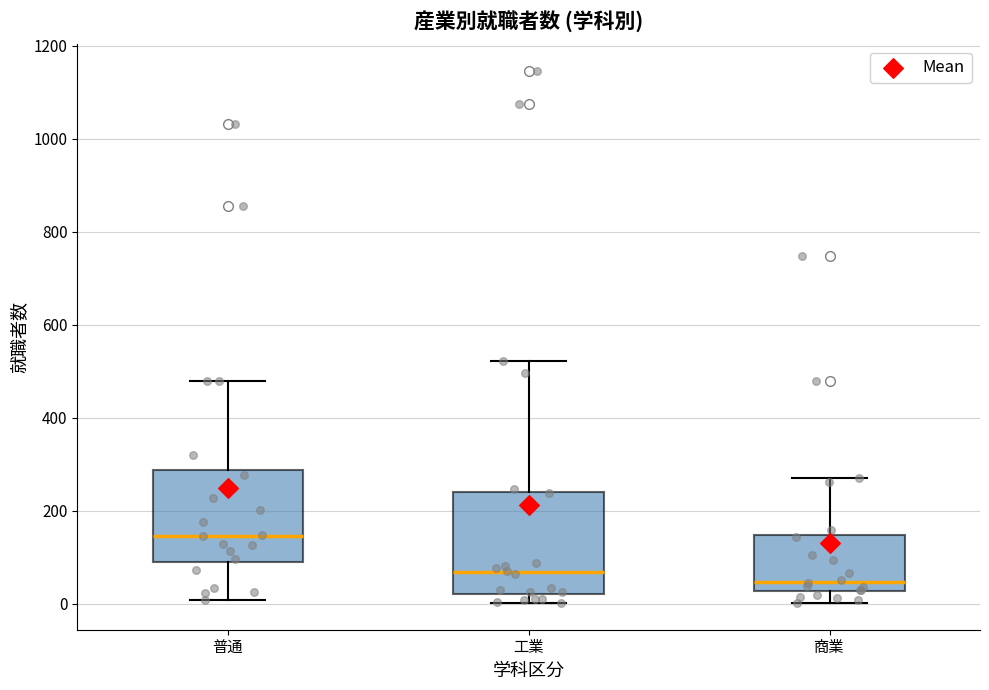

Where does the median line of the box for 工業 sit on the y-axis? The values are not printed on the chart, so give them approximately, as read against the axis.

60